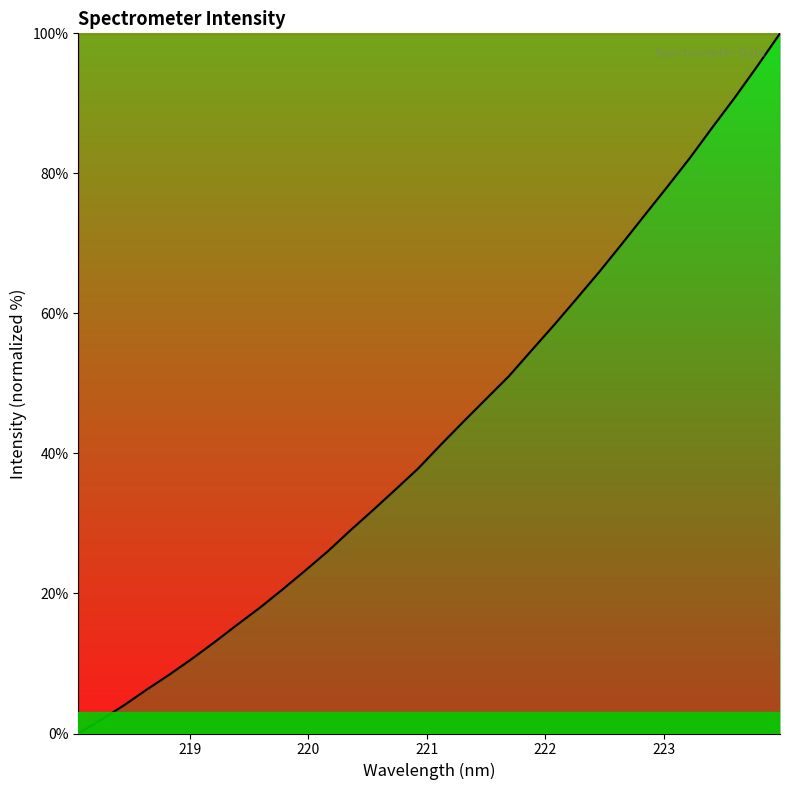

What is the greatest value displayed?

100.0